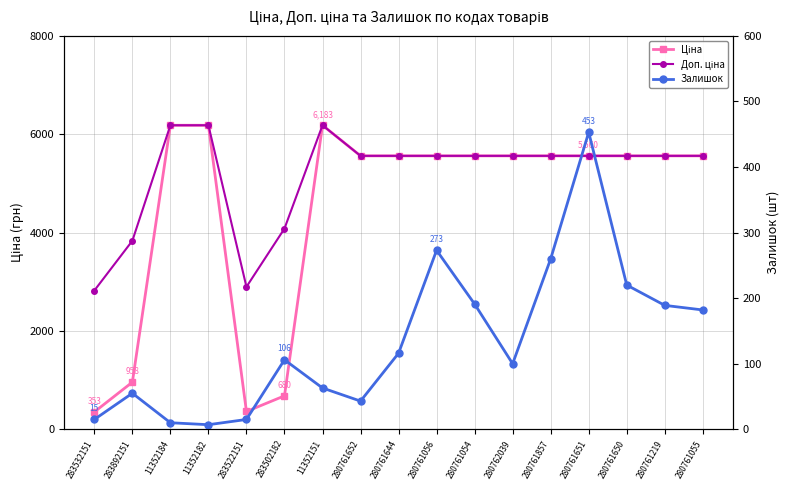

How many series are shown in this chart?

3